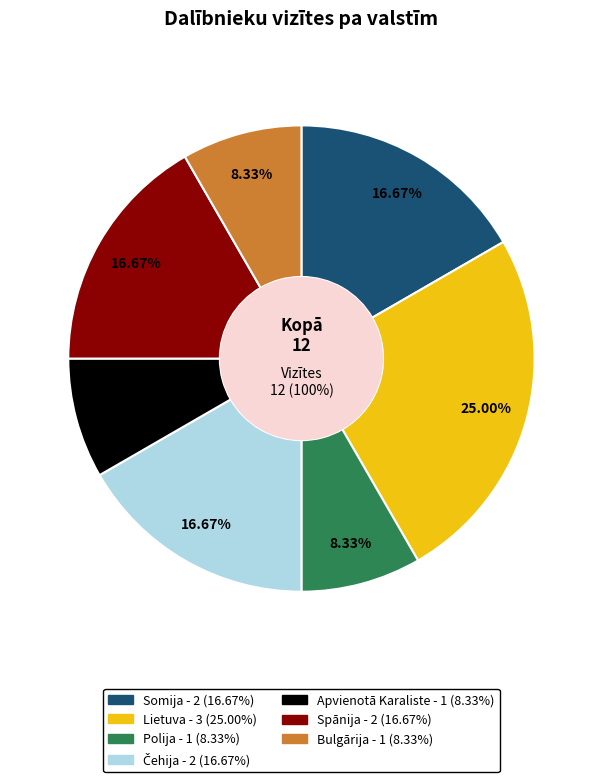

Does Somija represent more than half of the total?

No